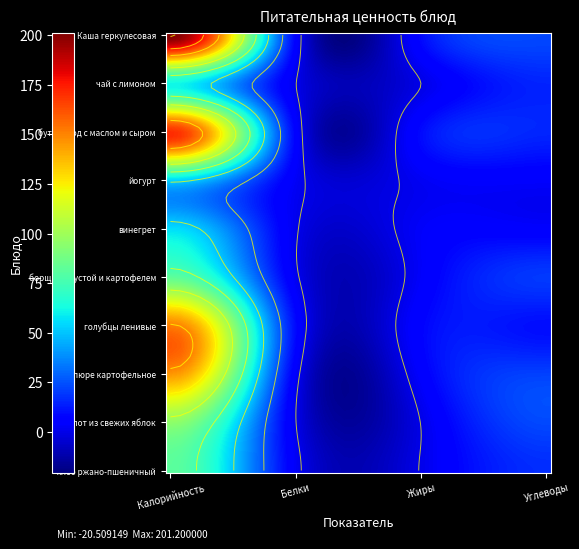

What is the difference between the second highest and minimum values in the бутерброд с маслом и сыром series?

9.6